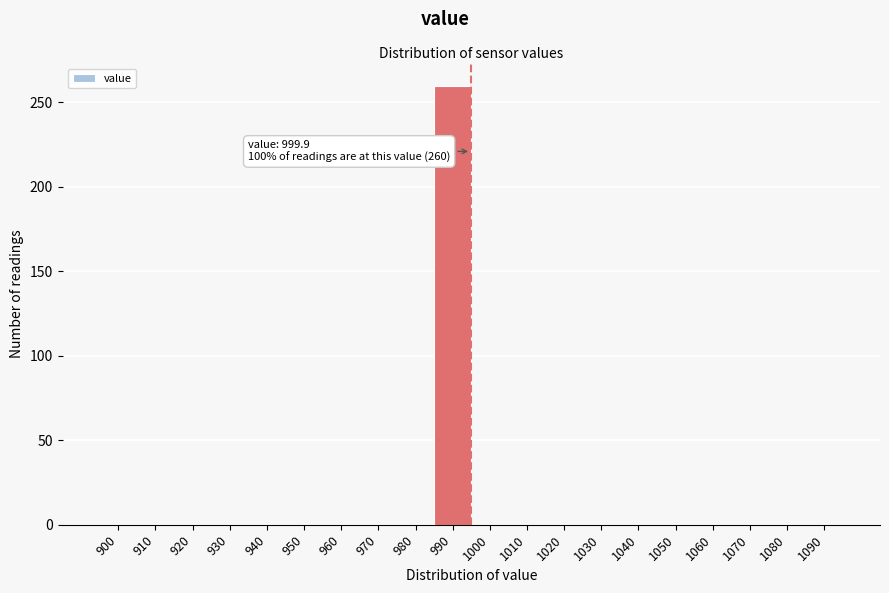

Reading left to right, what are all the values shown in this chart?

900=0	910=0	920=0	930=0	940=0	950=0	960=0	970=0	980=0	990=260	1000=0	1010=0	1020=0	1030=0	1040=0	1050=0	1060=0	1070=0	1080=0	1090=0